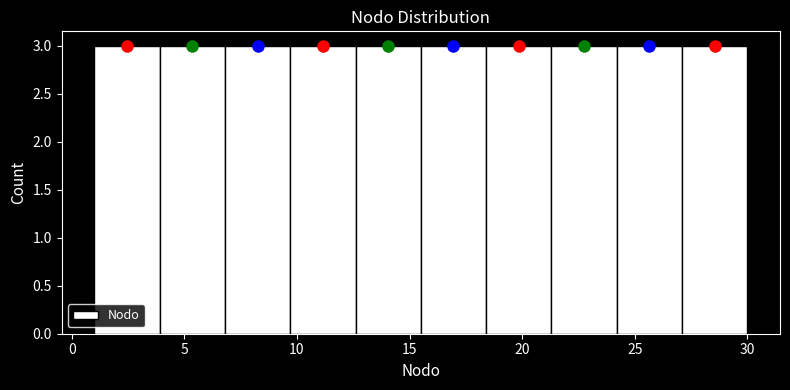

Reading left to right, list every bar in this chart as the range it spans on the x-axis followed by its height. Neither the bar edges nor the heights are printed on the chart, so give them approximately, as read against the axes.

1.0 to 3.9: 3
3.9 to 6.8: 3
6.8 to 9.7: 3
9.7 to 12.6: 3
12.6 to 15.5: 3
15.5 to 18.4: 3
18.4 to 21.3: 3
21.3 to 24.2: 3
24.2 to 27.1: 3
27.1 to 30.0: 3